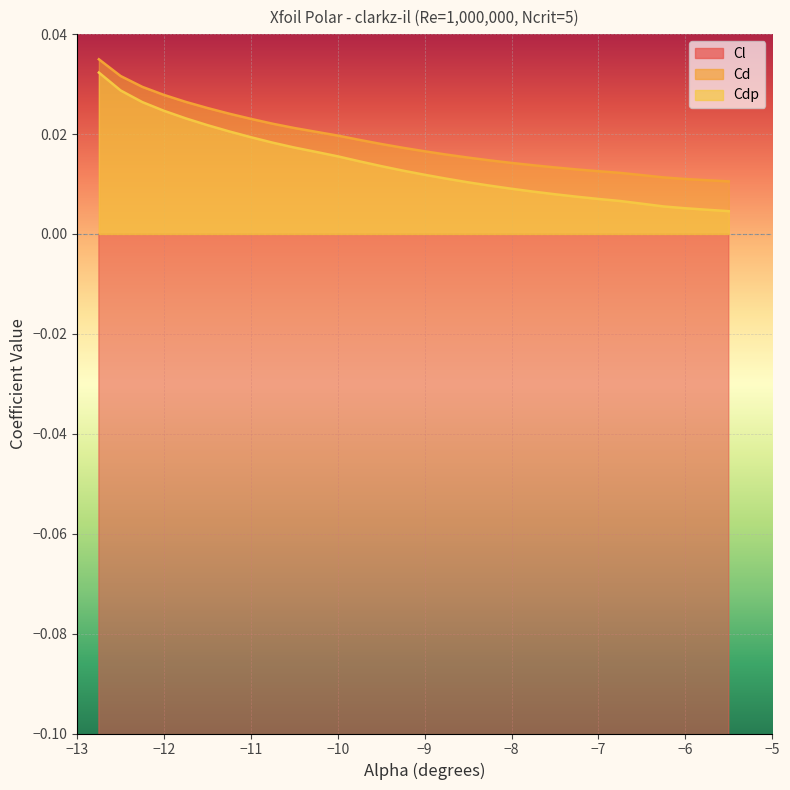

True or false: Cdp and Cd intersect in this chart.

False